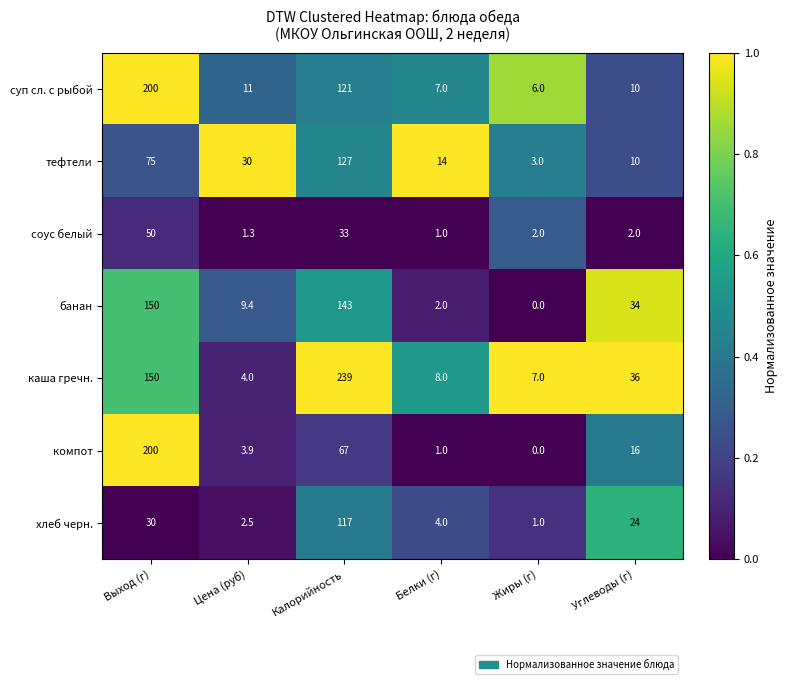

At which category is the sum across all series the highest?

Выход (г)